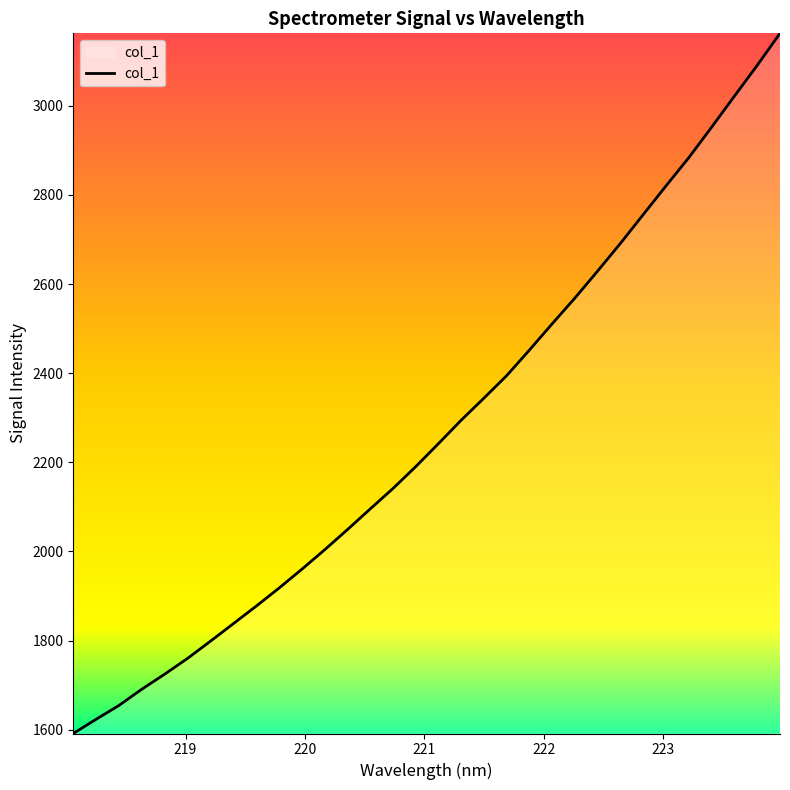

What is the minimum value shown in the chart?

1591.3